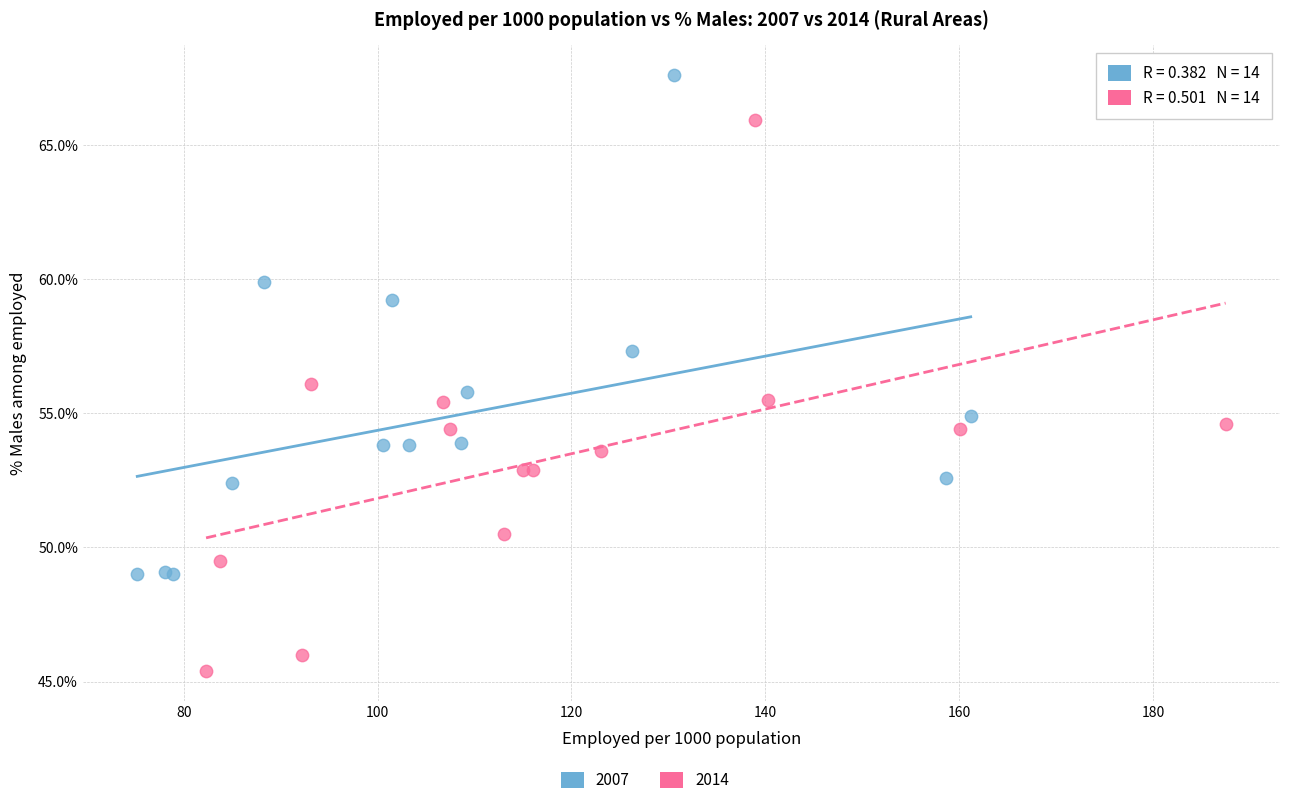

Which series has the largest Y range (max minus min)?

2014